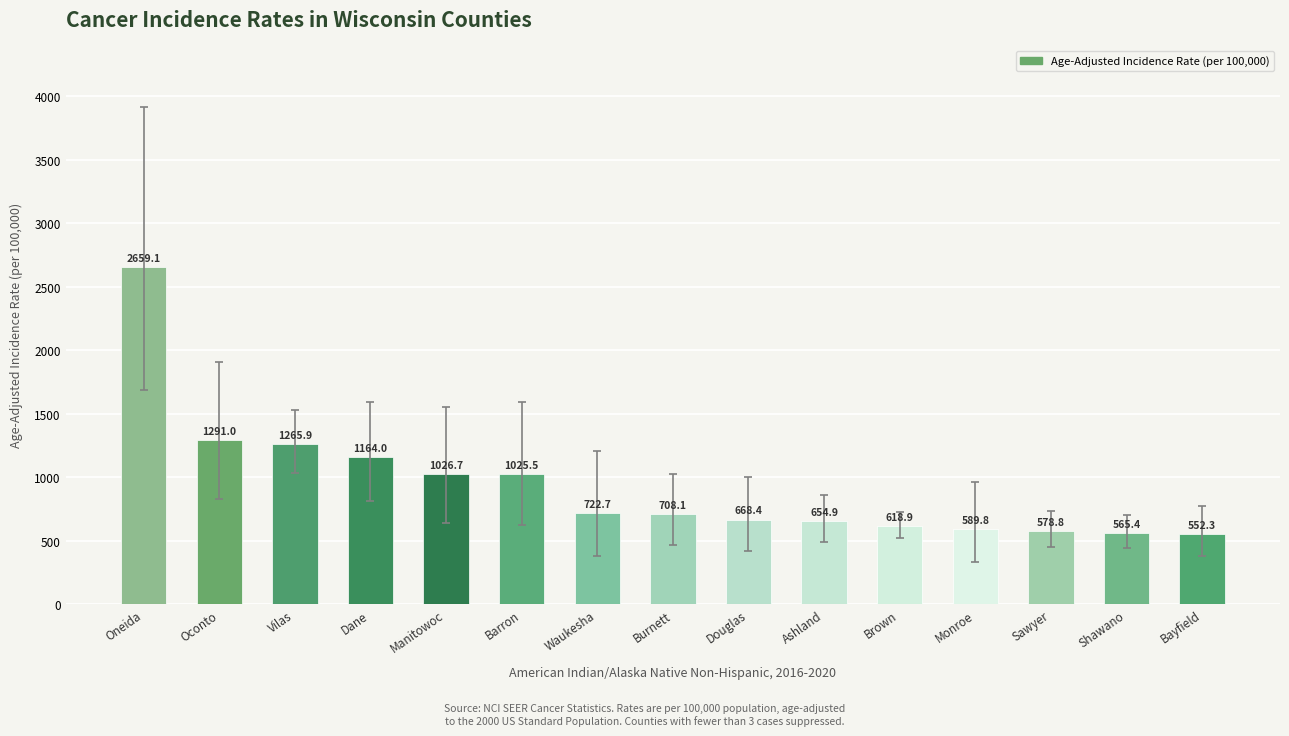

What is the approximate value at Dane?

1164.0